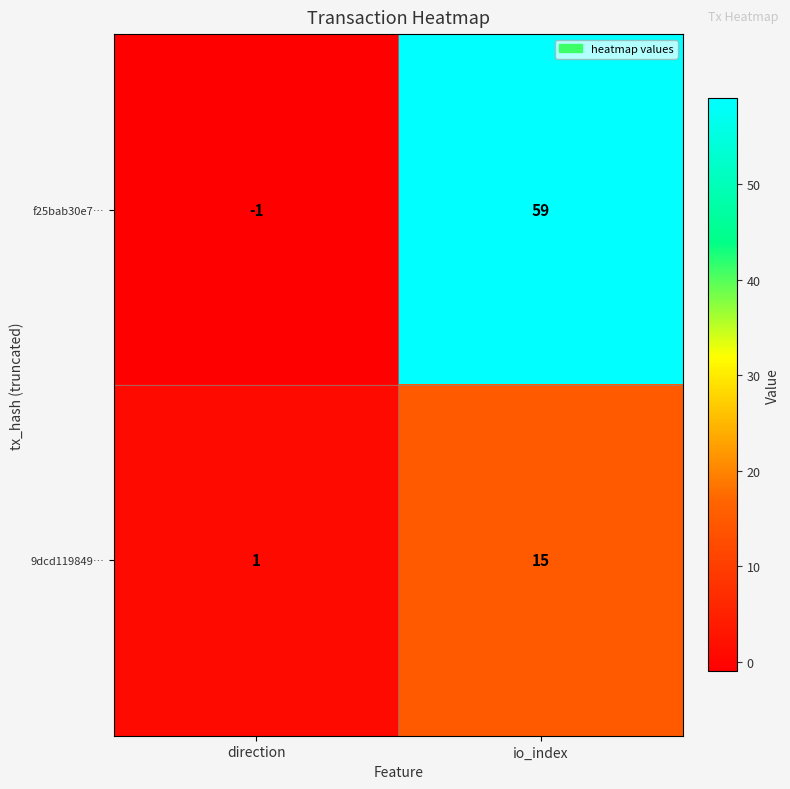

Reading right to left, what are all the values shown in this chart?

f25bab30e7…: io_index=59	direction=-1
9dcd119849…: io_index=15	direction=1